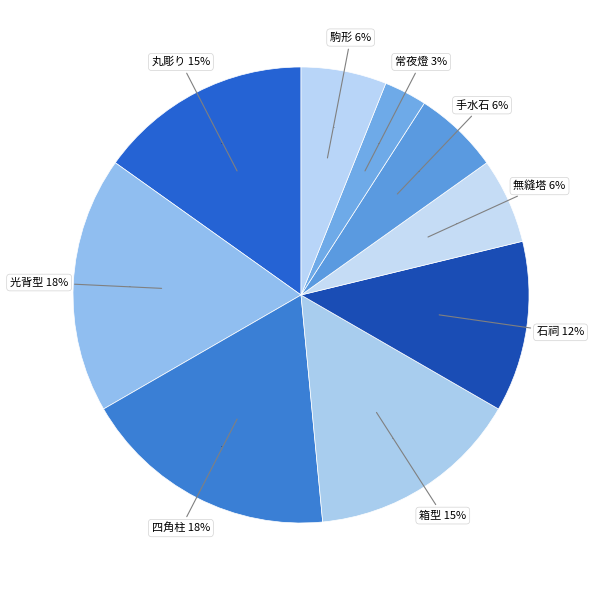

Is 常夜燈 the majority of the pie?

No